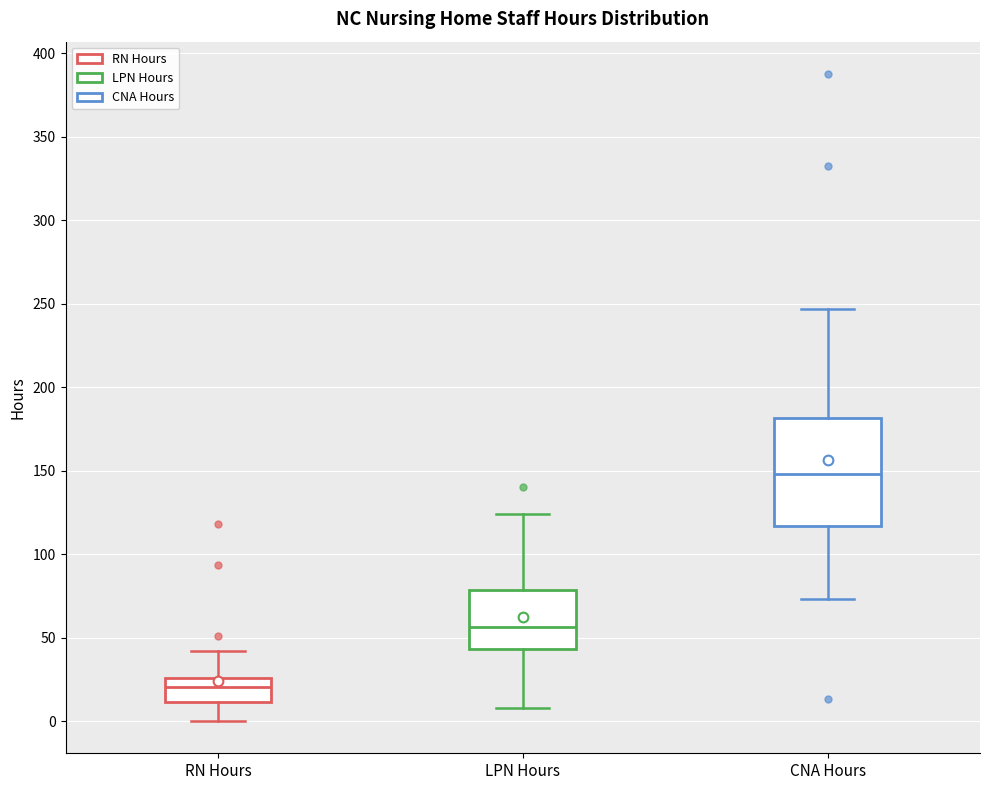

Reading left to right, read every box against the y-axis: the position of its median line, the range the box covers, and the ends of its whiskers. The values are not printed on the chart, so give them approximately, as read against the axis.

RN Hours: median 20, box 10 to 25, whiskers 0 to 40
LPN Hours: median 55, box 45 to 80, whiskers 10 to 125
CNA Hours: median 150, box 115 to 180, whiskers 75 to 245